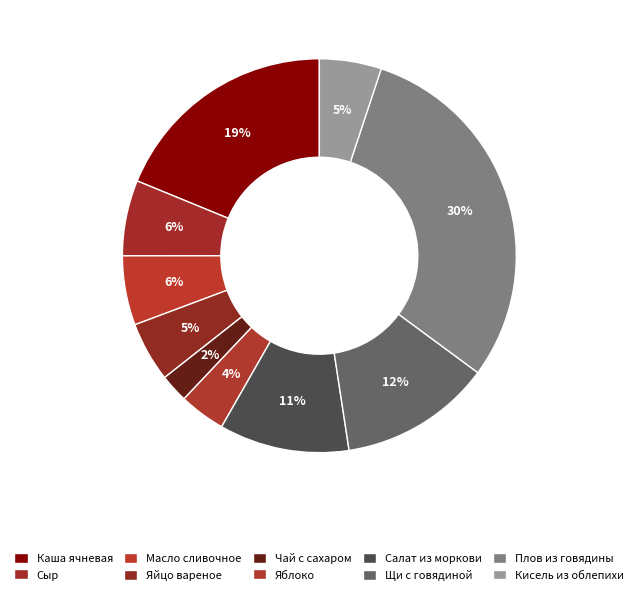

Count the number of slices in the pie.

10